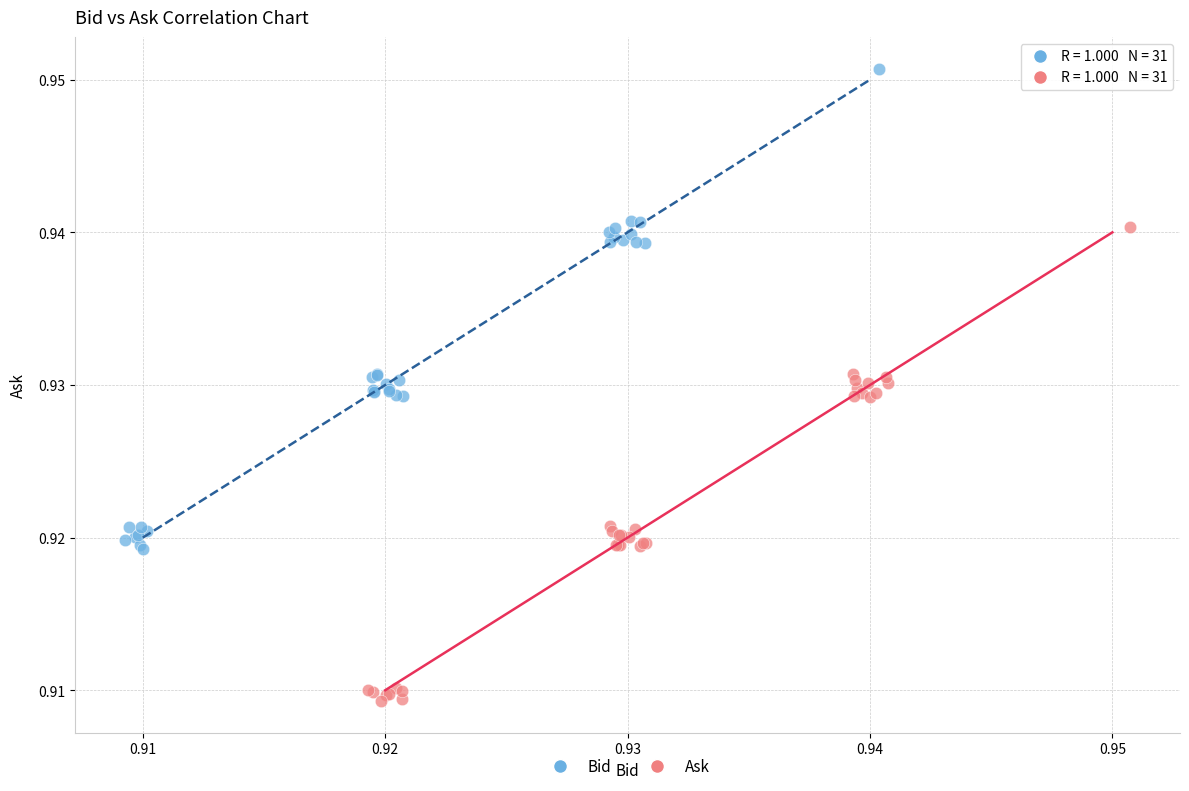

Which series reaches the minimum Y coordinate?

Ask